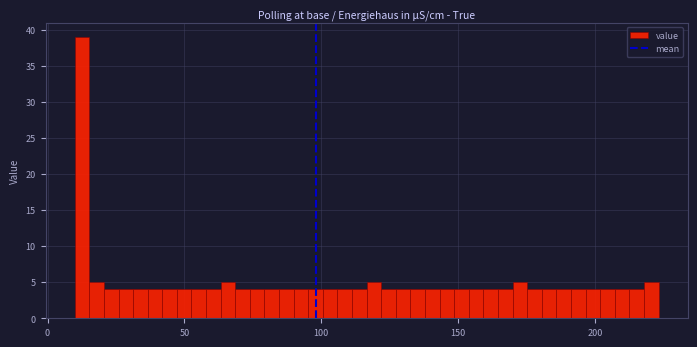

Around what value on the x-axis is the tallest bar? Give the approximate position of its centre, as read against the axis.

15